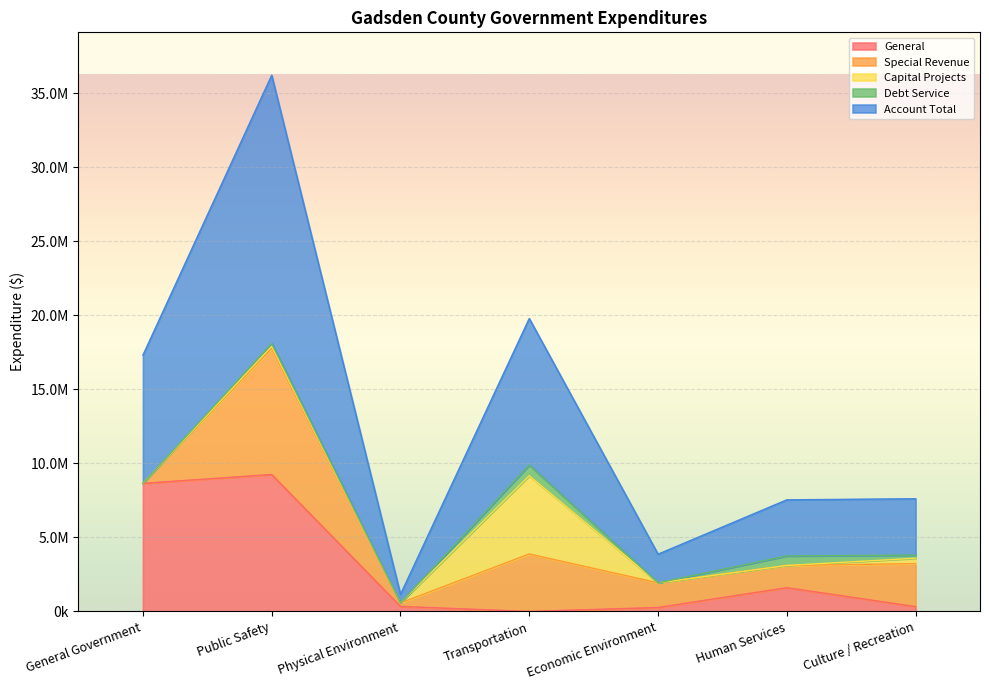

Does the chart display data point markers on the line(s)?

No